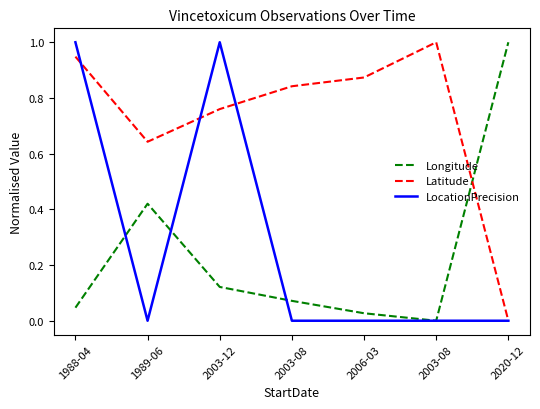

Does the chart have visible grid lines?

No